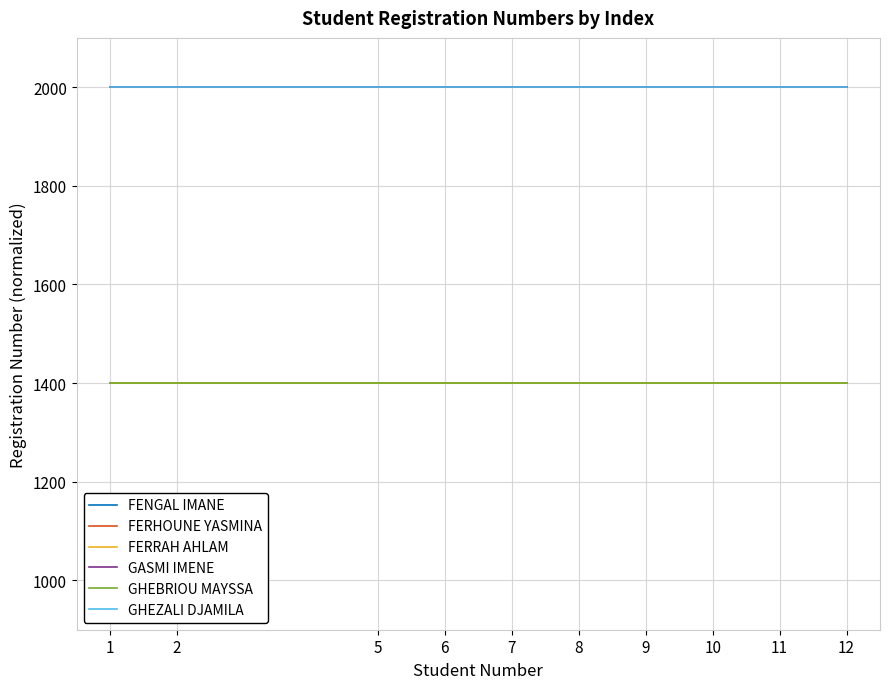

The value of GHEZALI DJAMILA at 11 is 2000.0. True or false?

True